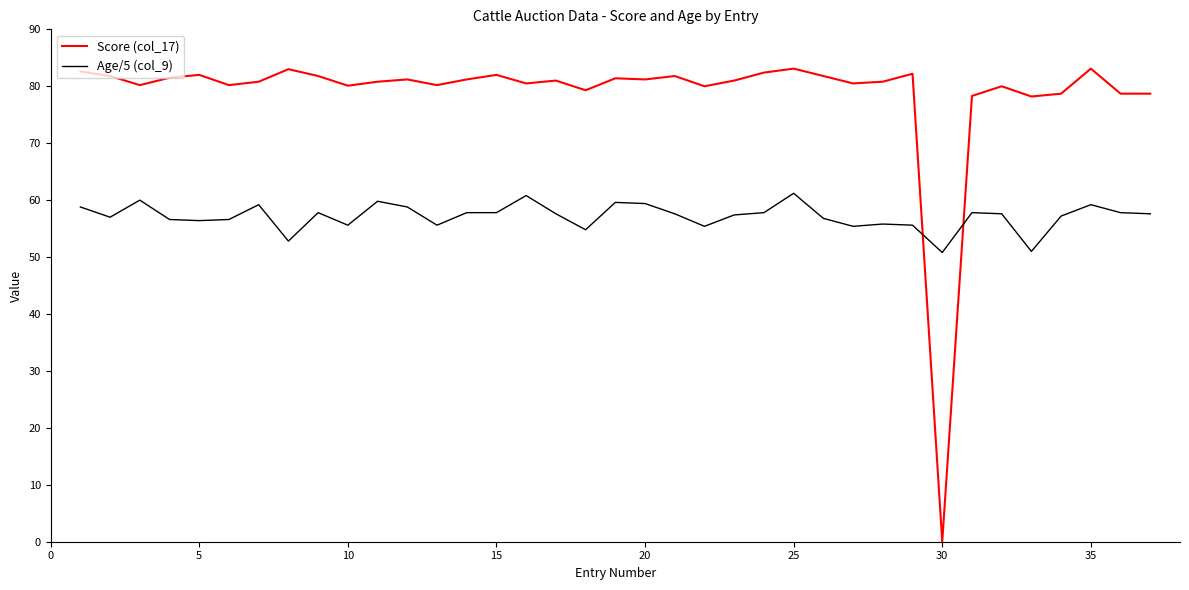

Which series has the widest spread of values?

Score (col_17)